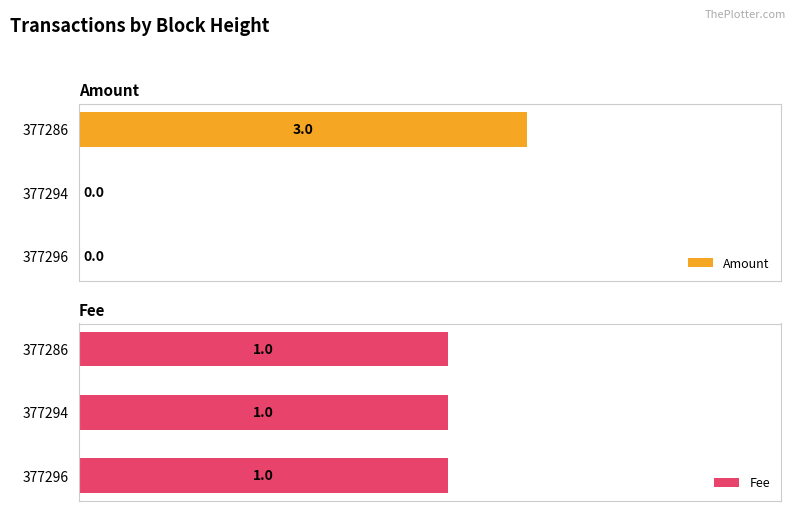

How many bars are there in each group?

2